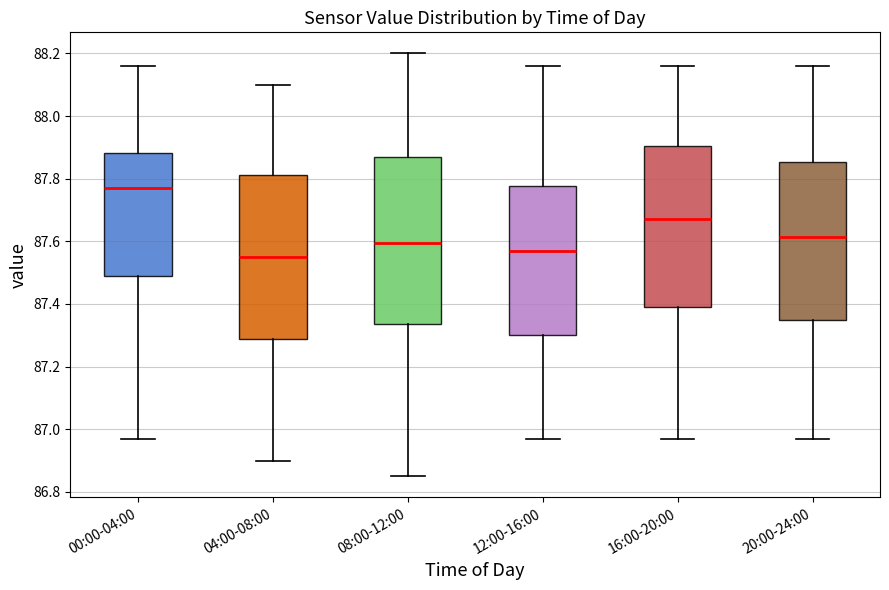

Reading left to right, read every box against the y-axis: the position of its median line, the range the box covers, and the ends of its whiskers. The values are not printed on the chart, so give them approximately, as read against the axis.

00:00-04:00: median 87.78, box 87.50 to 87.88, whiskers 86.98 to 88.16
04:00-08:00: median 87.56, box 87.28 to 87.82, whiskers 86.90 to 88.10
08:00-12:00: median 87.60, box 87.34 to 87.88, whiskers 86.86 to 88.20
12:00-16:00: median 87.58, box 87.30 to 87.78, whiskers 86.98 to 88.16
16:00-20:00: median 87.68, box 87.40 to 87.90, whiskers 86.98 to 88.16
20:00-24:00: median 87.62, box 87.36 to 87.86, whiskers 86.98 to 88.16